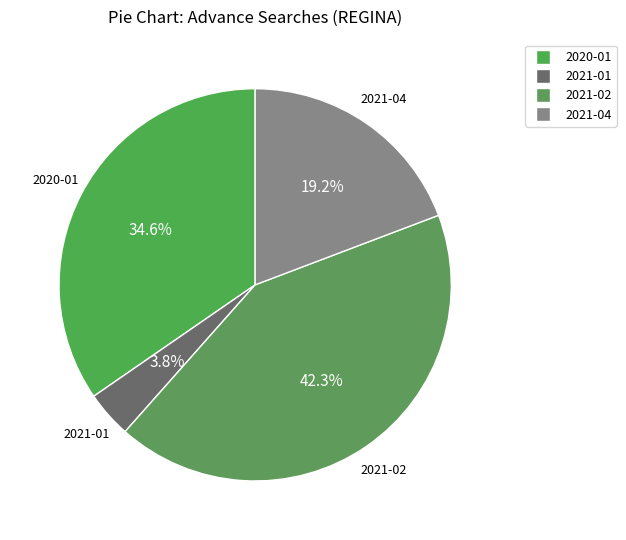

Is there a majority slice in this chart?

No